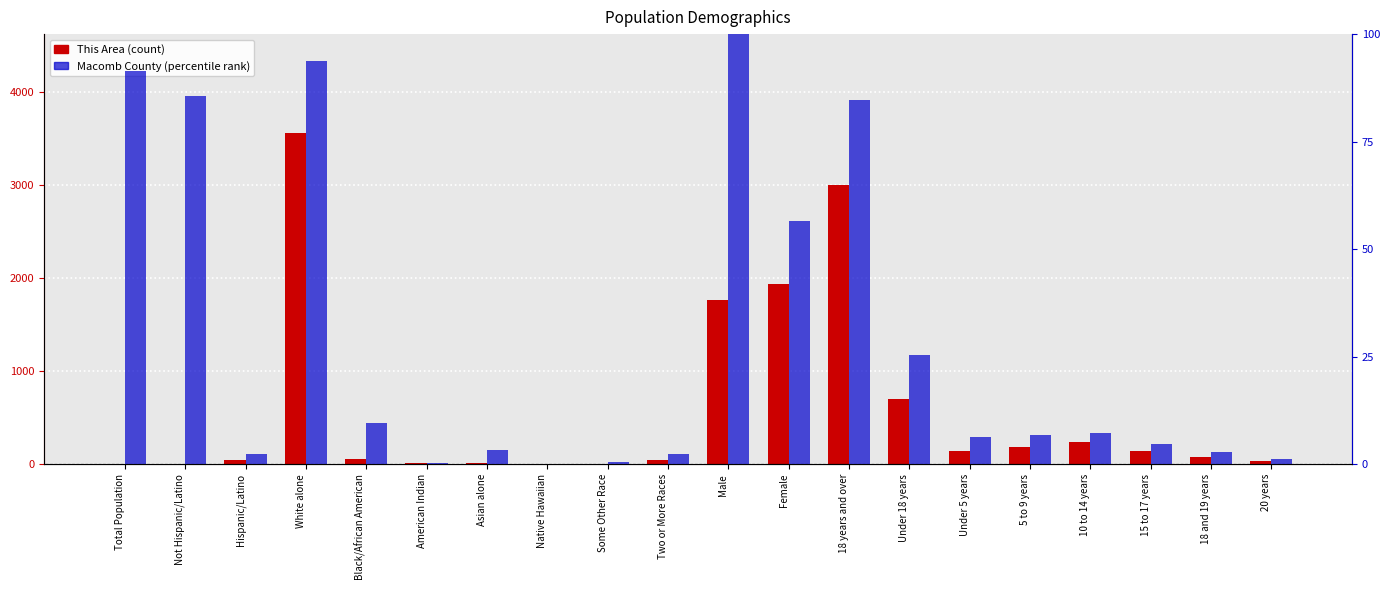

What position from the left is 10 to 14 years?

17